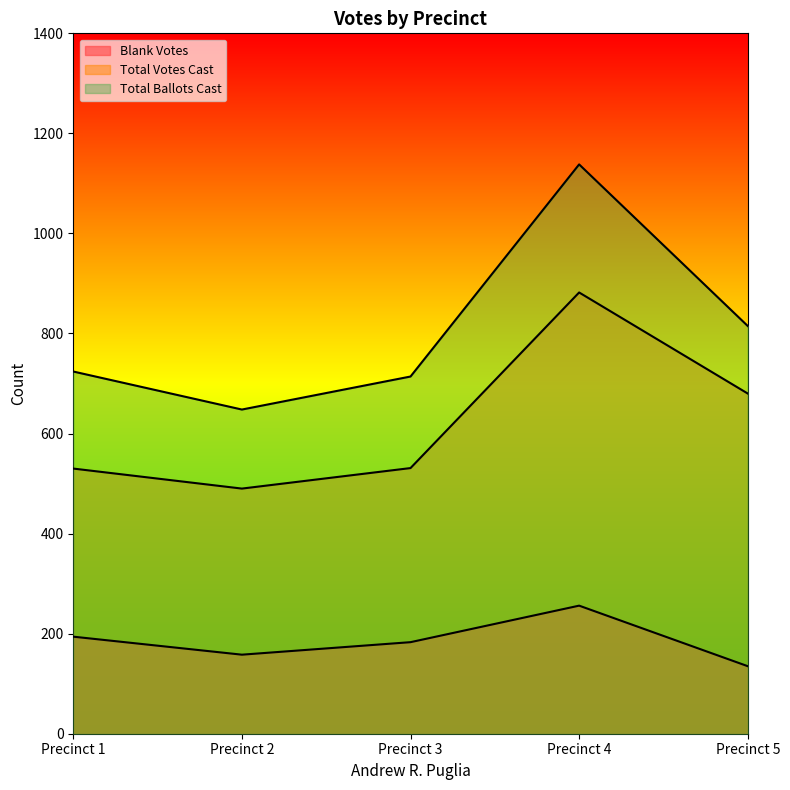

In Total Votes Cast, how many points are higher than both neighbors (excluding endpoints)?

1